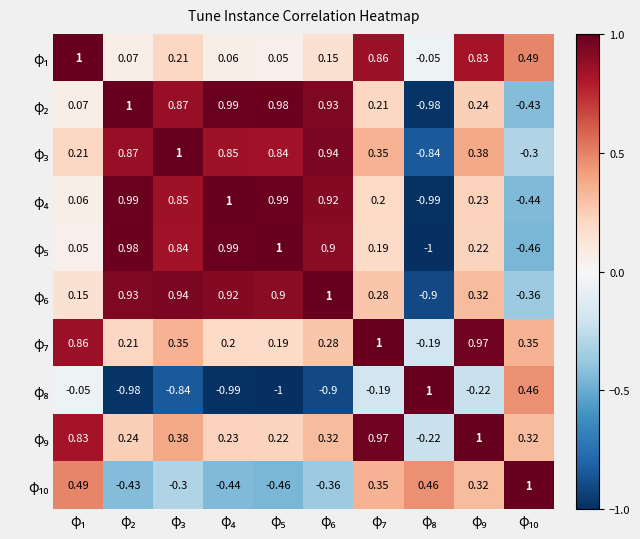

How many distinct data groups are displayed?

10